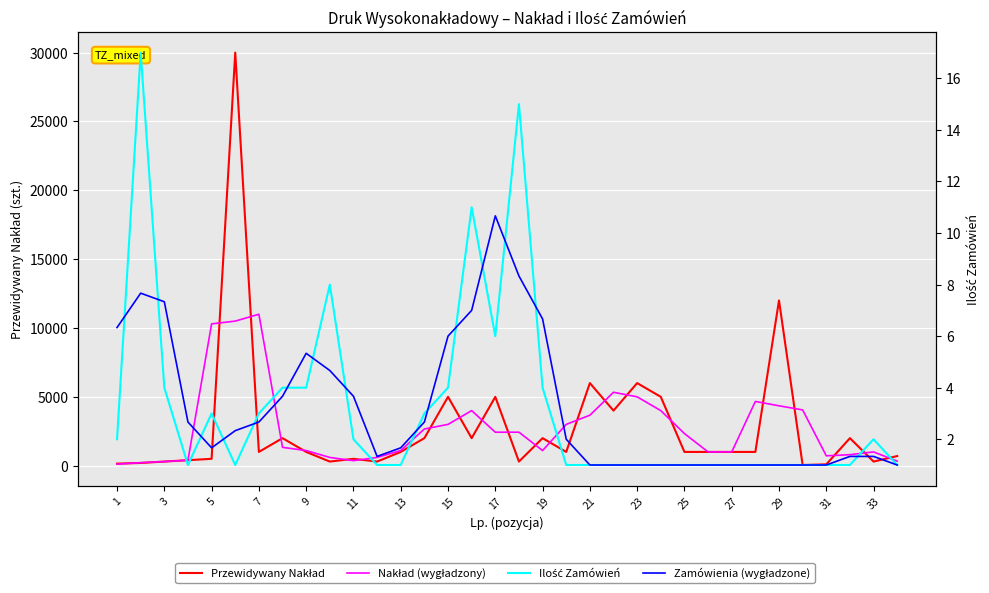

What is the highest value of the Zamówienia (wygładzone) series?

10.7